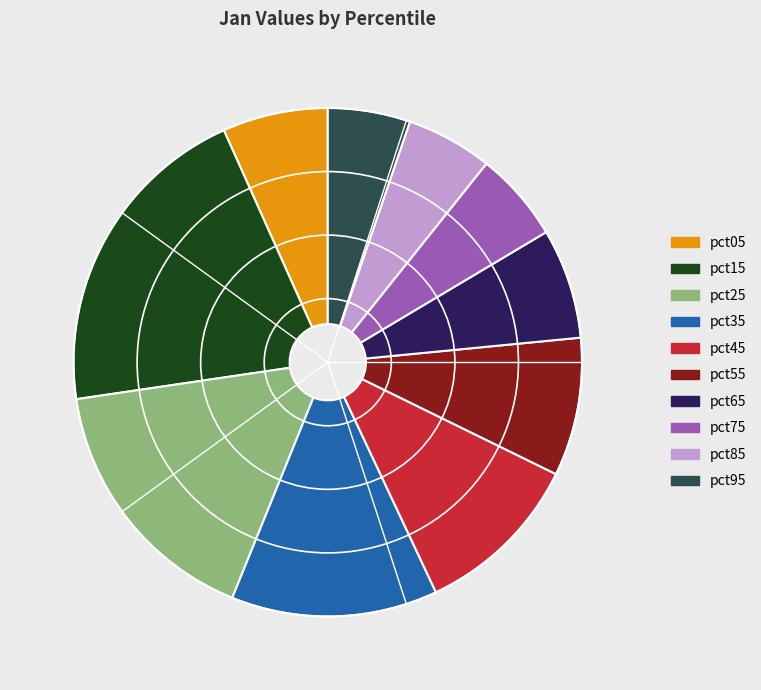

Which slice is the largest?

pct15